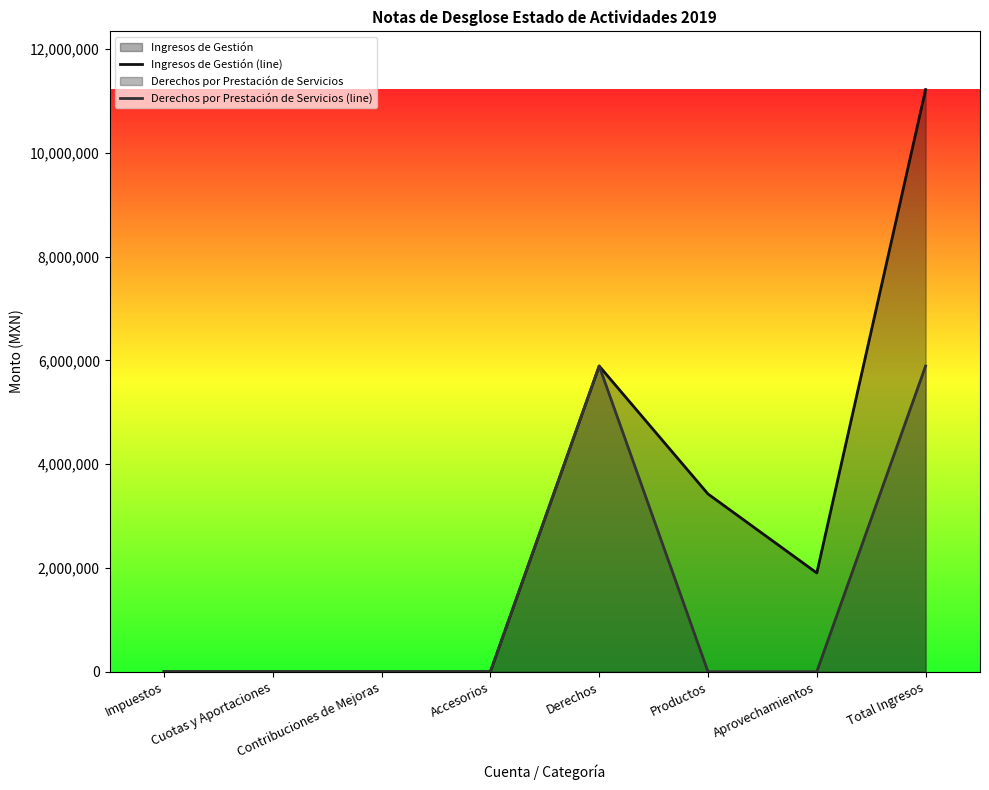

What is the difference between the maximum and minimum values in the Derechos por Prestación de Servicios (line) series?

5893516.5